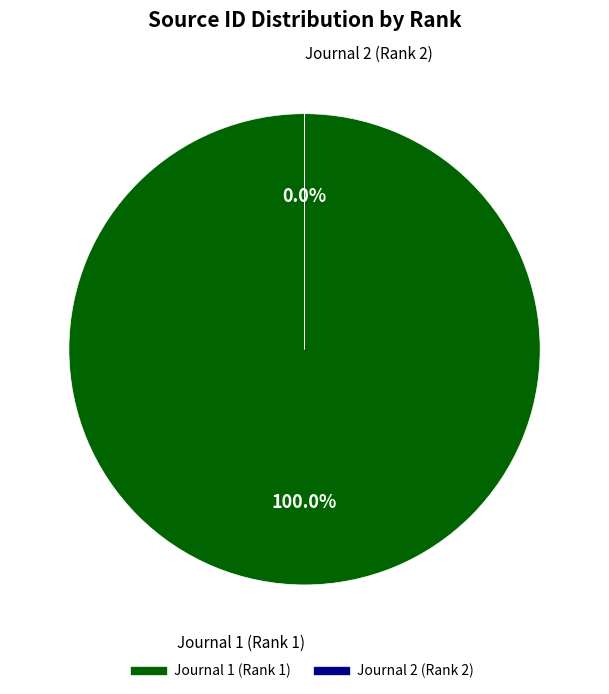

Rank the categories by value from highest to lowest.

Journal 1 (Rank 1), Journal 2 (Rank 2)